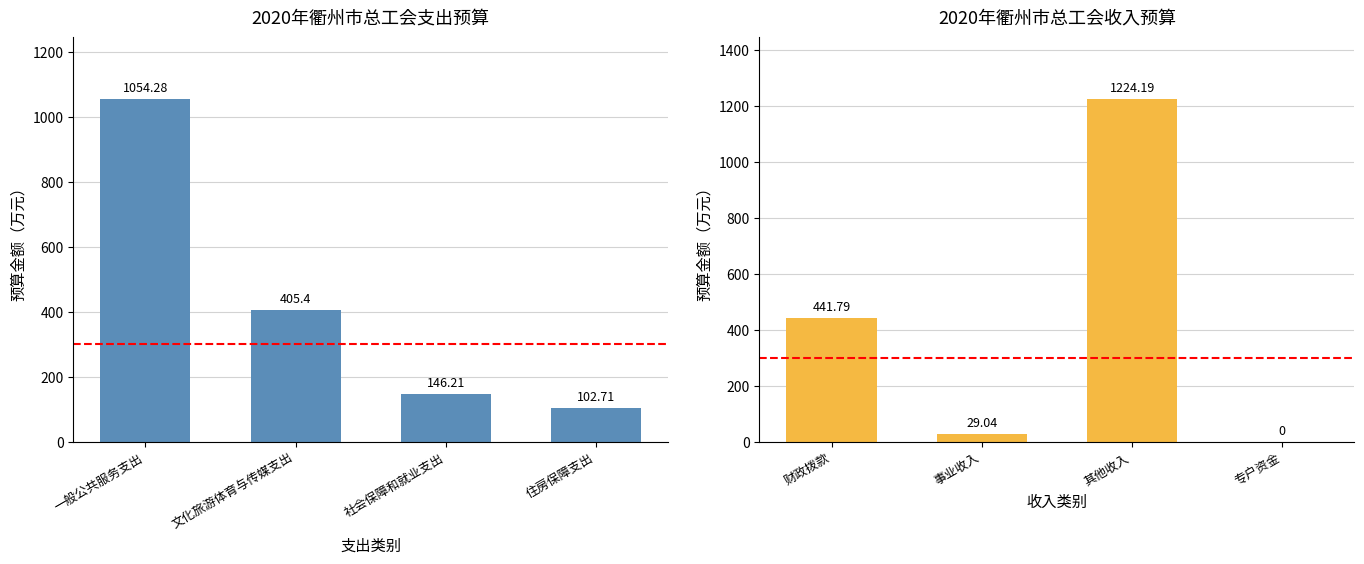

What is the difference between the 当年预算（支出） values at 住房保障支出 and 一般公共服务支出?

951.6